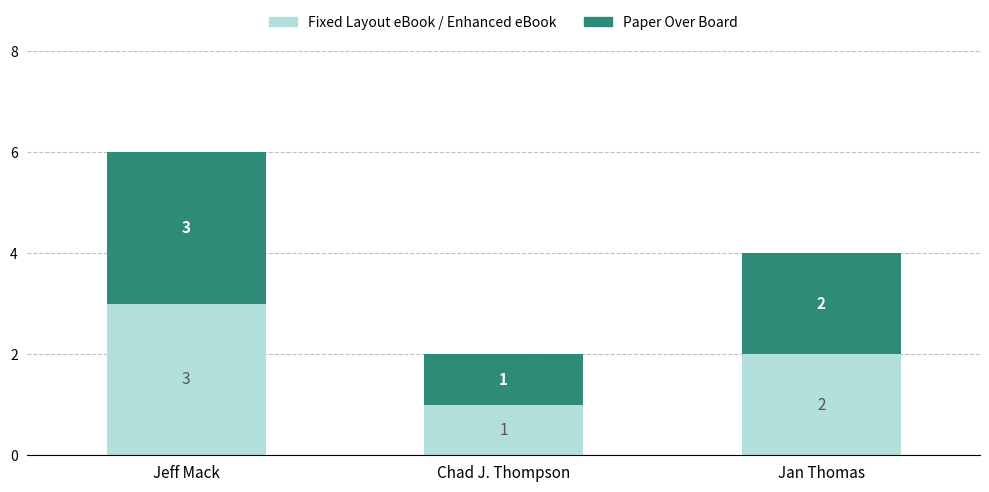

Reading left to right, transcribe the values for Fixed Layout eBook / Enhanced eBook.

Jeff Mack=3	Chad J. Thompson=1	Jan Thomas=2